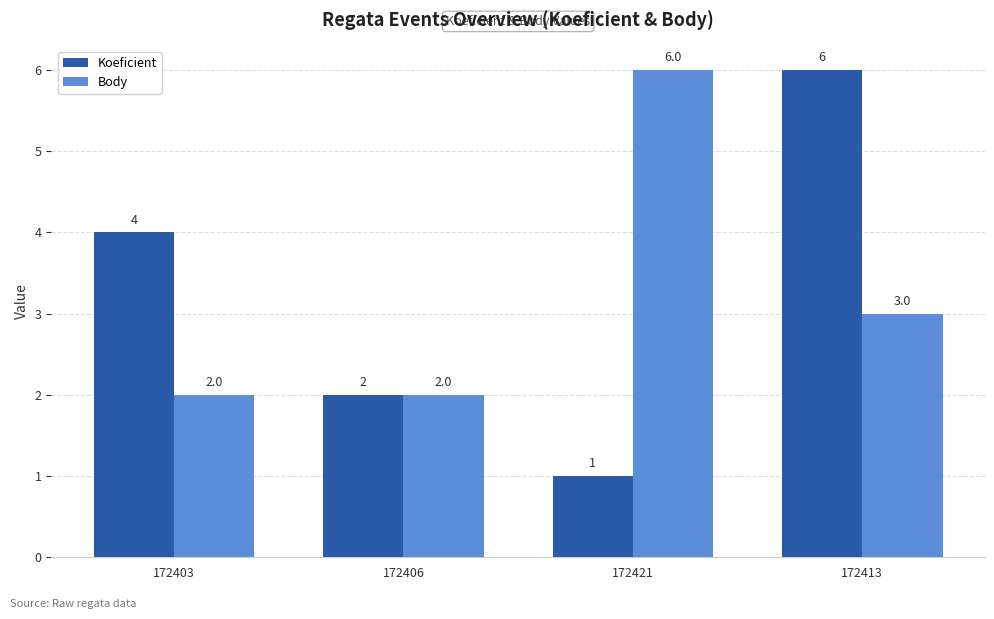

The value of Koeficient at 172413 is 4. True or false?

False